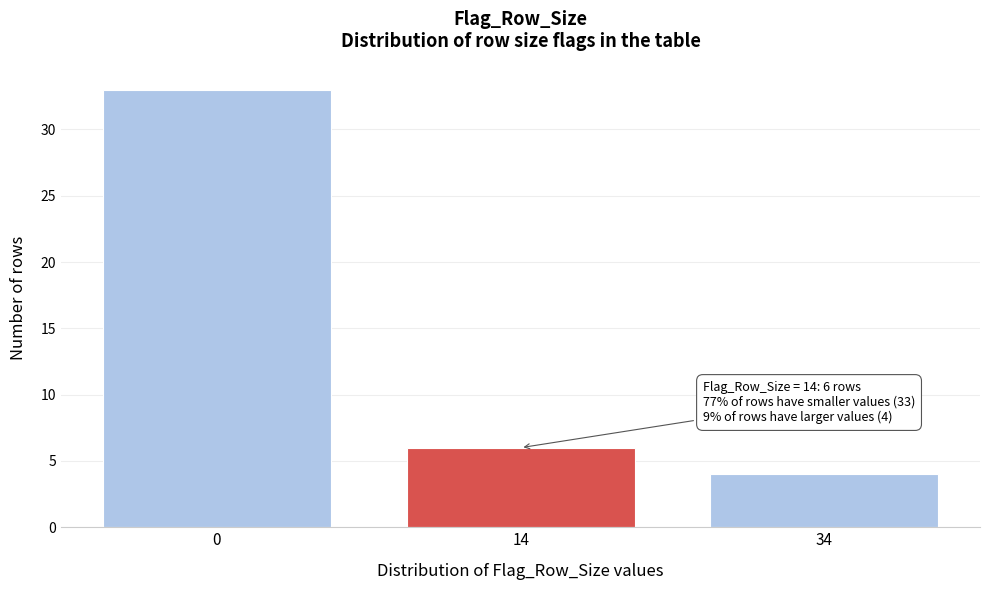

Reading right to left, transcribe all the data shown in this chart.

34=4	14=6	0=33